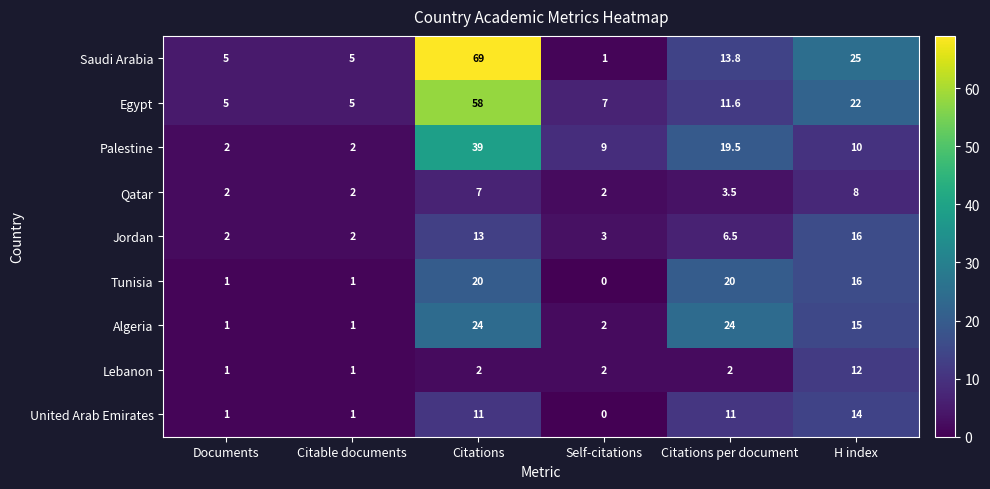

Between Citable documents and H index, which series saw the biggest shift?

Saudi Arabia